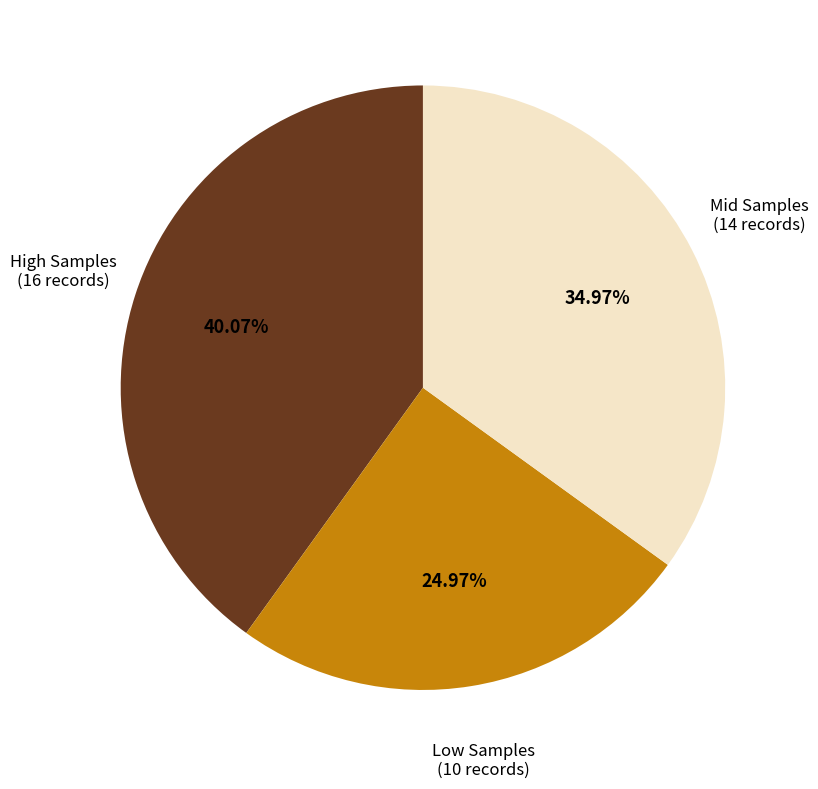

Combined, do Low Samples (10 records) and Mid Samples (14 records) account for over 50%?

Yes